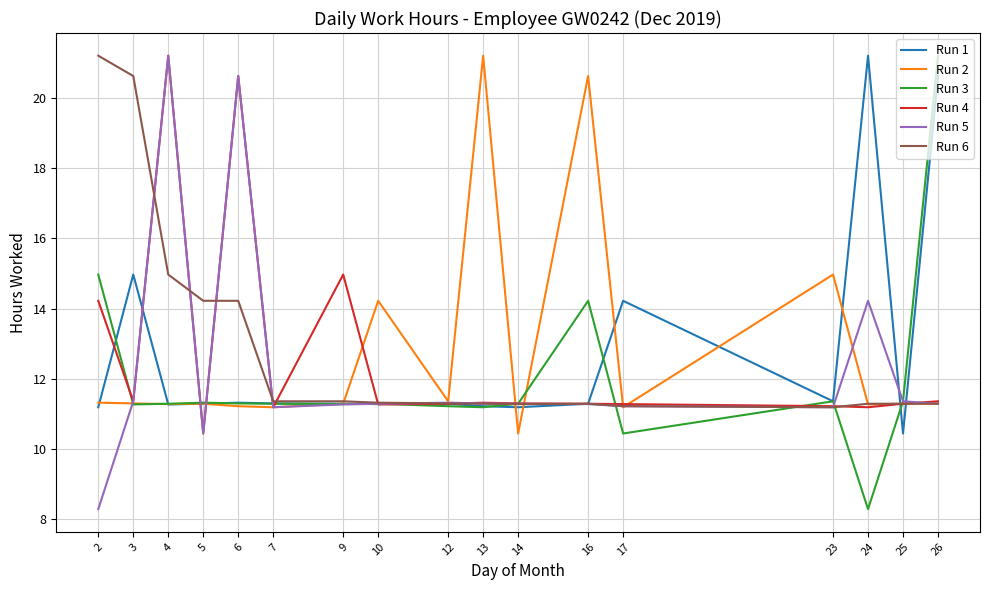

At which label does Run 5 reach its peak?

4